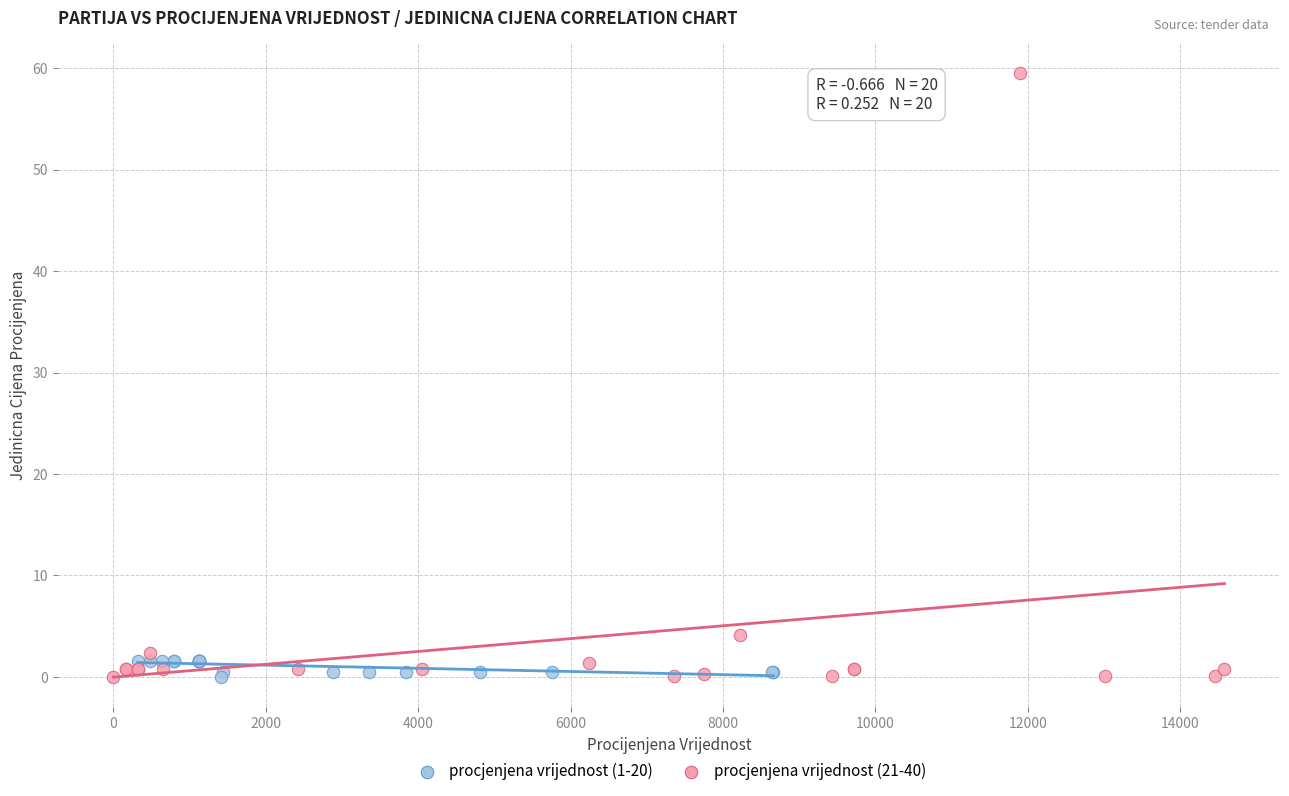

What are all the series names shown in the legend?

procjenjena vrijednost (1-20), procjenjena vrijednost (21-40)